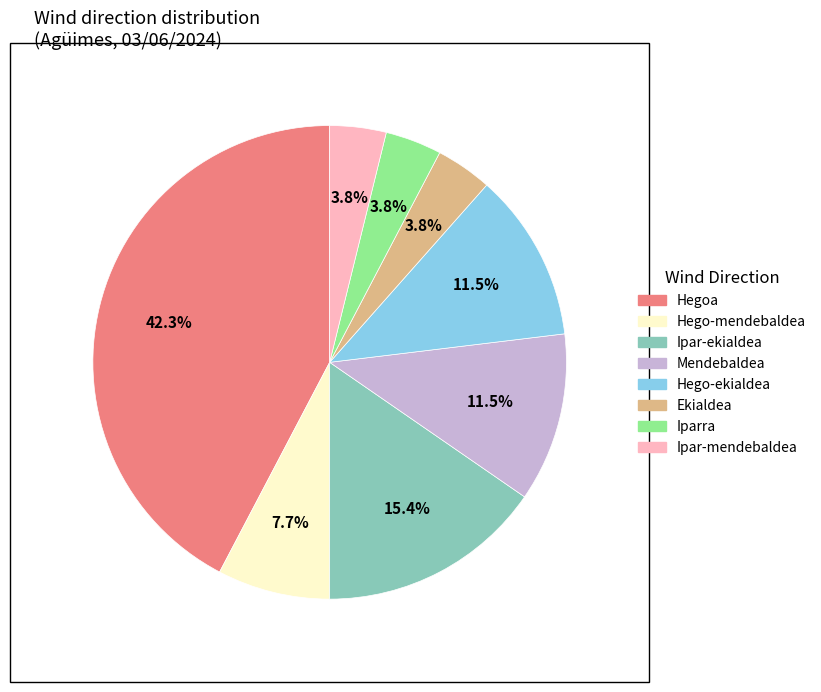

Is there any slice that represents more than half of the pie?

No